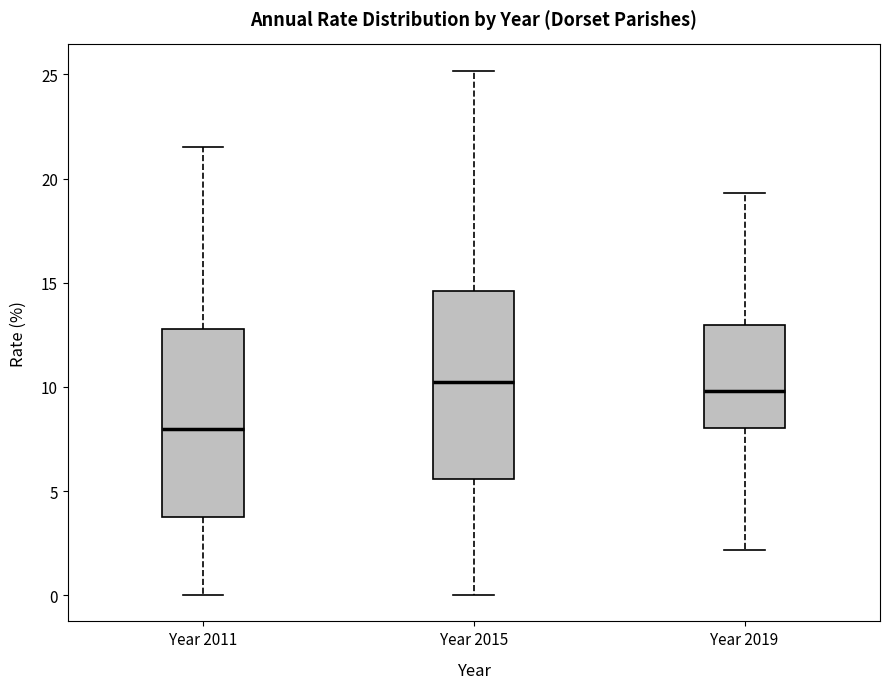

Reading left to right, transcribe this box plot: for each box, give where its median line is, the range the box spans, and where its two whiskers end, as read against the y-axis. The values are not printed on the chart, so give them approximately, as read against the axis.

Year 2011: median 8.0, box 4.0 to 13.0, whiskers 0.0 to 21.5
Year 2015: median 10.0, box 5.5 to 14.5, whiskers 0.0 to 25.0
Year 2019: median 10.0, box 8.0 to 13.0, whiskers 2.0 to 19.5